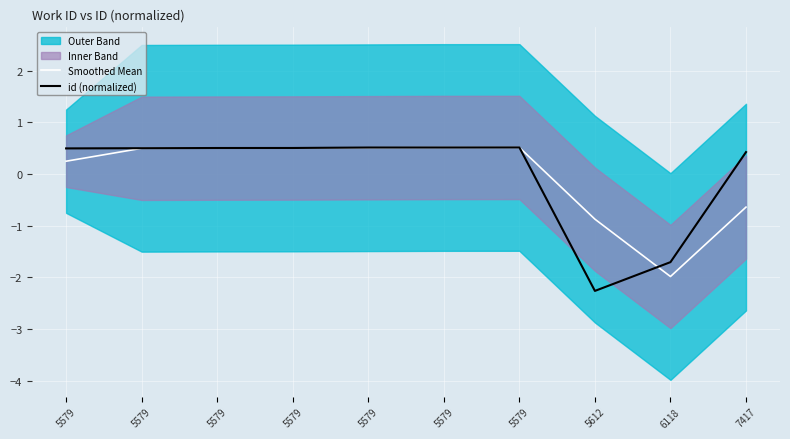

True or false: Smoothed Mean and id (normalized) cross at least once.

True